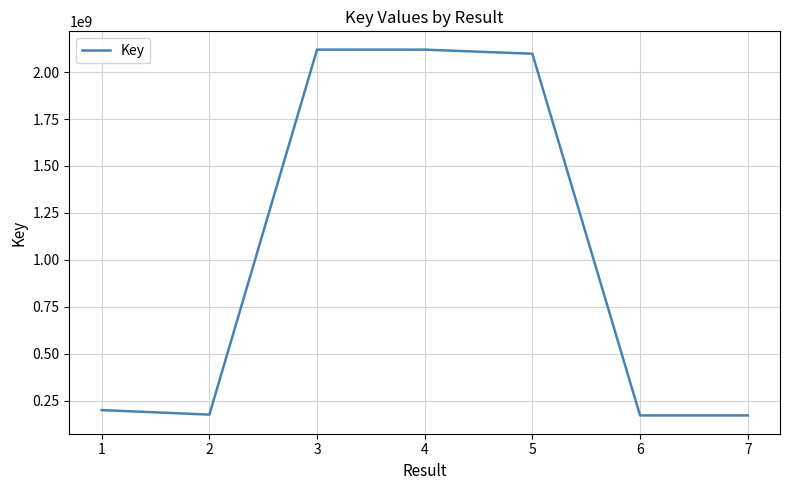

What is the sum of the values at 6 and 7?

341112640